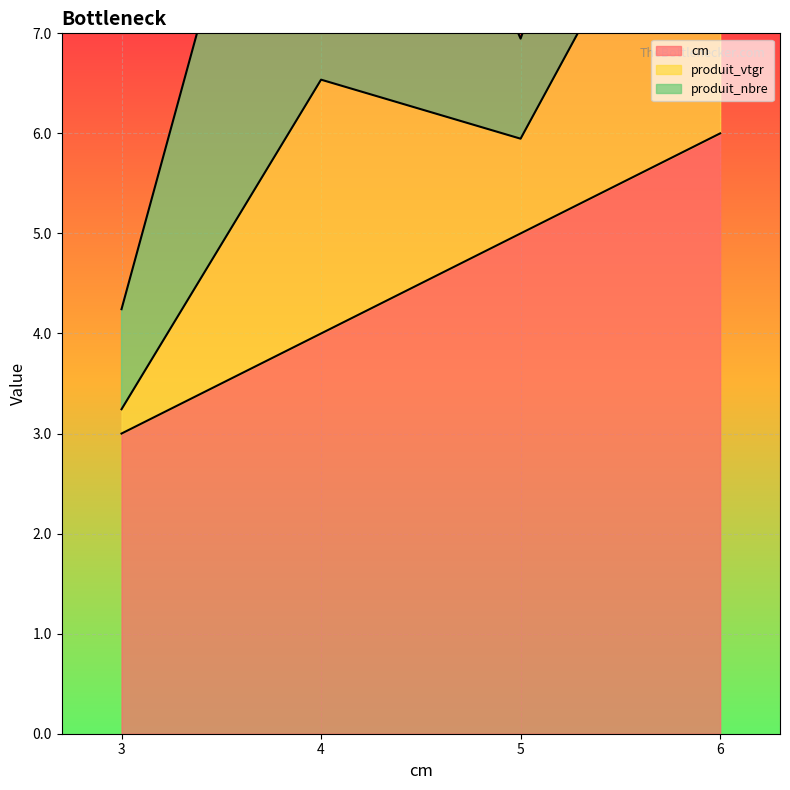

Which series has the largest total across all categories?

cm